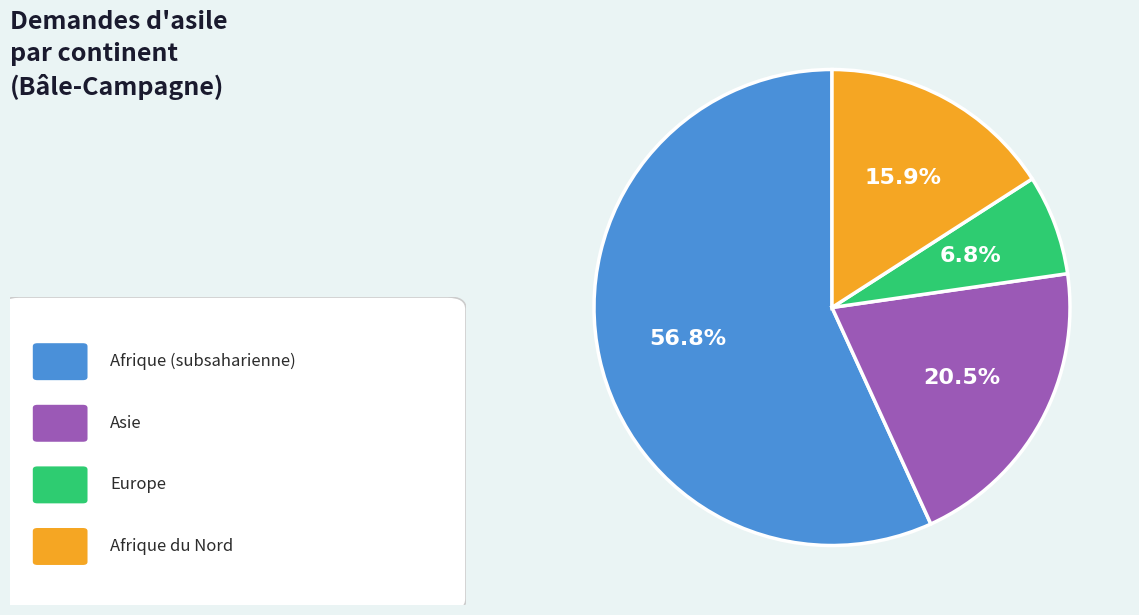

Is there any slice that represents more than half of the pie?

Yes